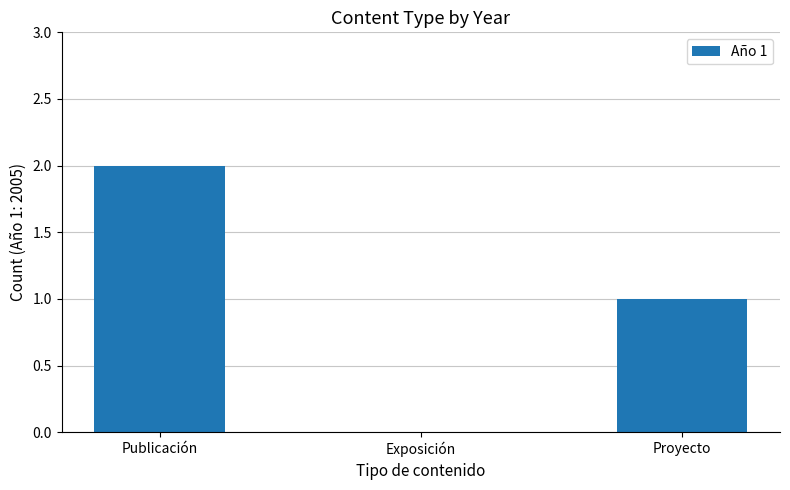

How many data points does each series have?

3